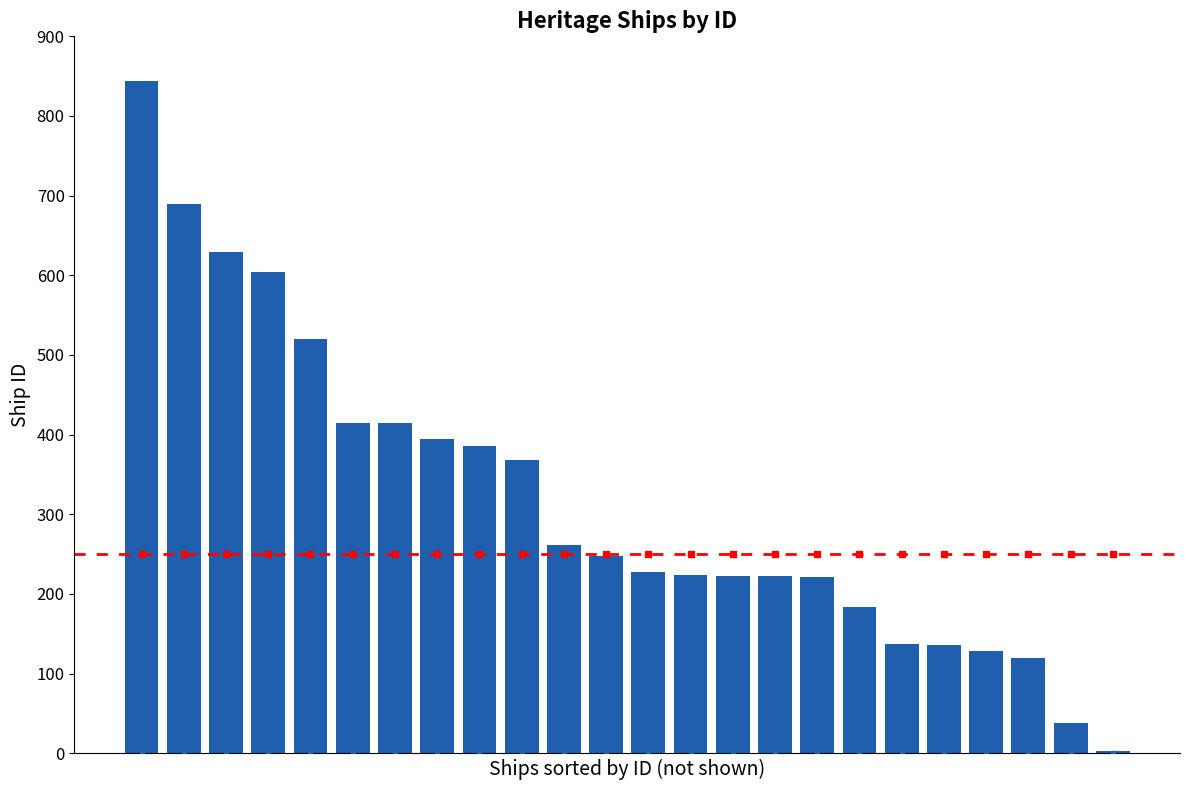

What is the greatest value displayed?

844